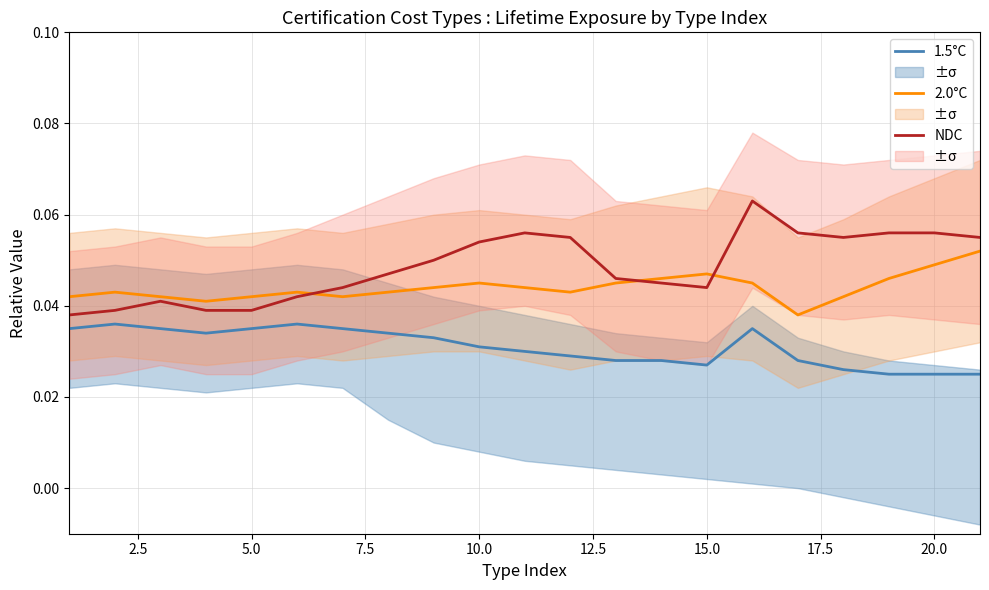

Reading left to right, extract all data points from this chart.

1.5°C: 0.0	0.0	0.0	0.0	0.0	0.0	0.0	0.0	0.0	0.0	0.0	0.0	0.0	0.0	0.0	0.0	0.0	0.0	0.0	0.0	0.0
2.0°C: 0.0	0.0	0.0	0.0	0.0	0.0	0.0	0.0	0.0	0.0	0.0	0.0	0.0	0.0	0.0	0.0	0.0	0.0	0.0	0.0	0.1
NDC: 0.0	0.0	0.0	0.0	0.0	0.0	0.0	0.0	0.1	0.1	0.1	0.1	0.0	0.0	0.0	0.1	0.1	0.1	0.1	0.1	0.1